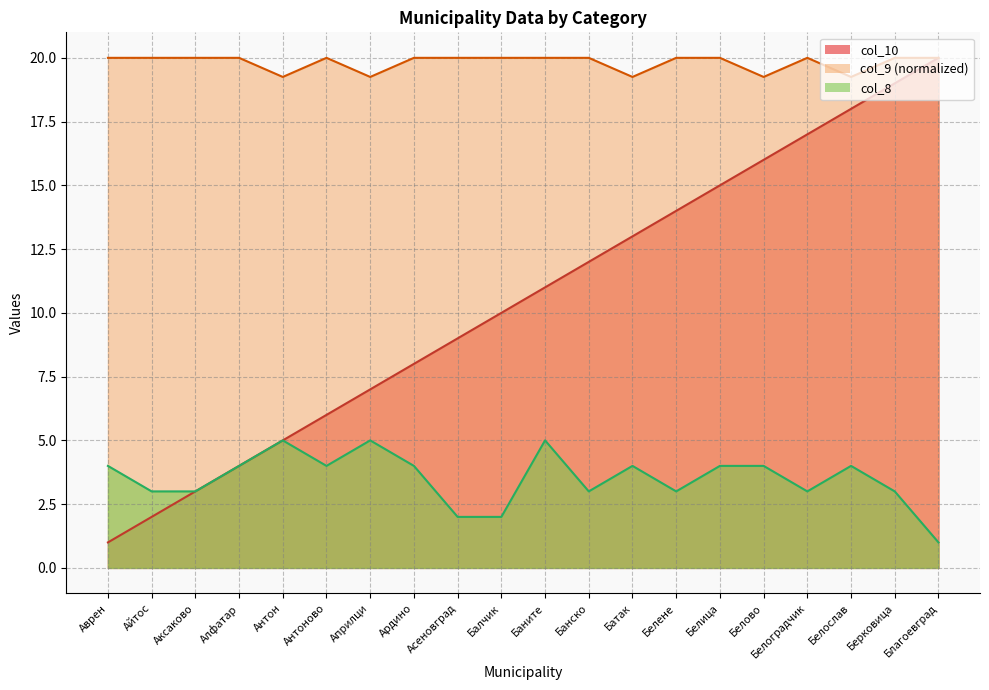

Which series changed the most between Аврен and Айтос?

col_10